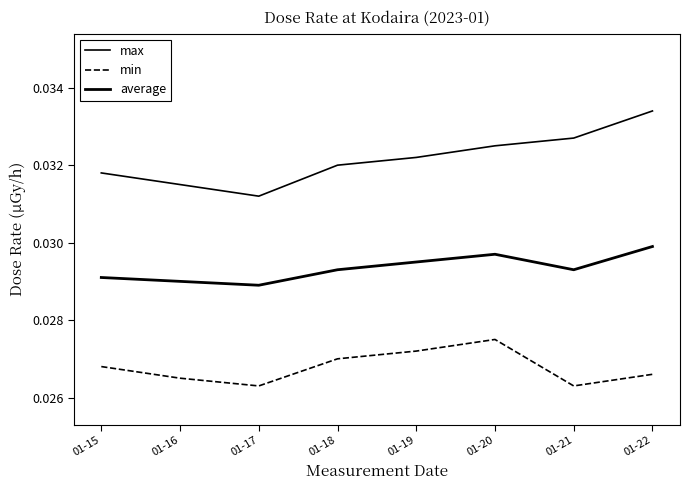

Which label corresponds to the largest value in the chart?

01-22